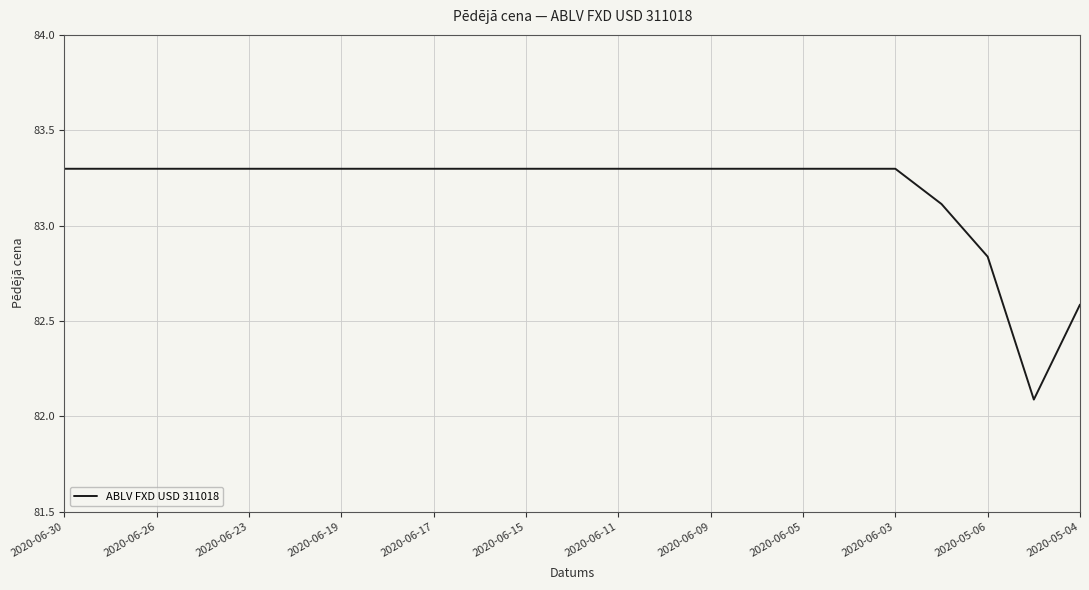

What is the difference between the maximum and minimum values?

1.2